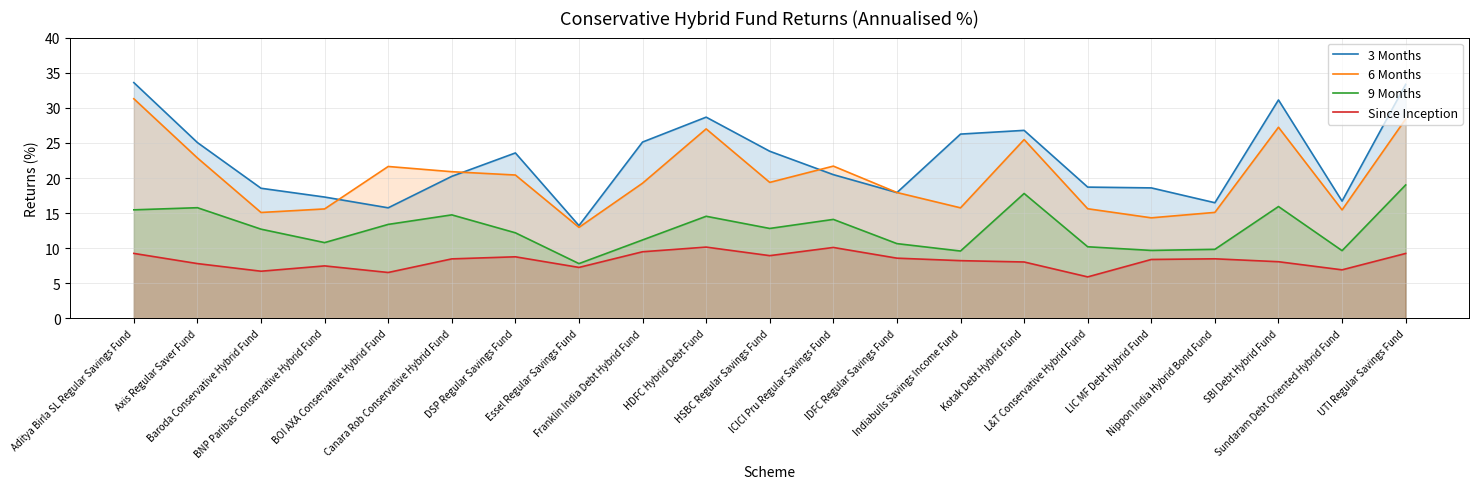

How many values in the 9 Months series are below 12?

9